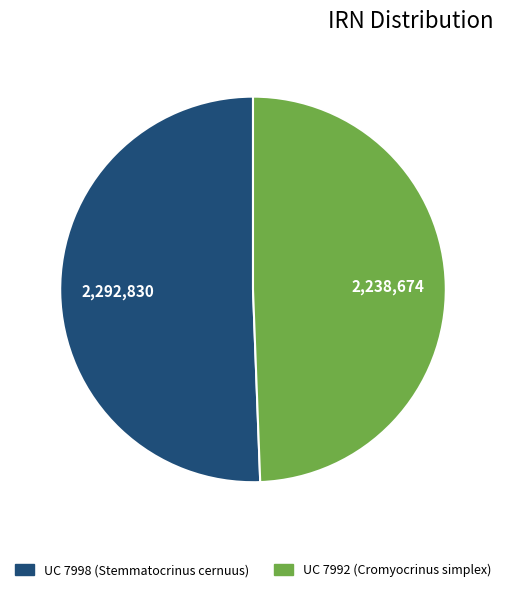

Is there any slice that represents more than half of the pie?

Yes